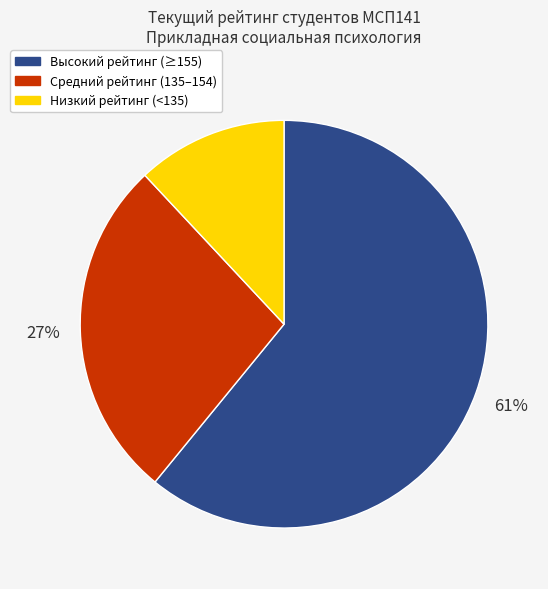

To the nearest percent, what portion does Средний рейтинг (135–154) represent?

27%